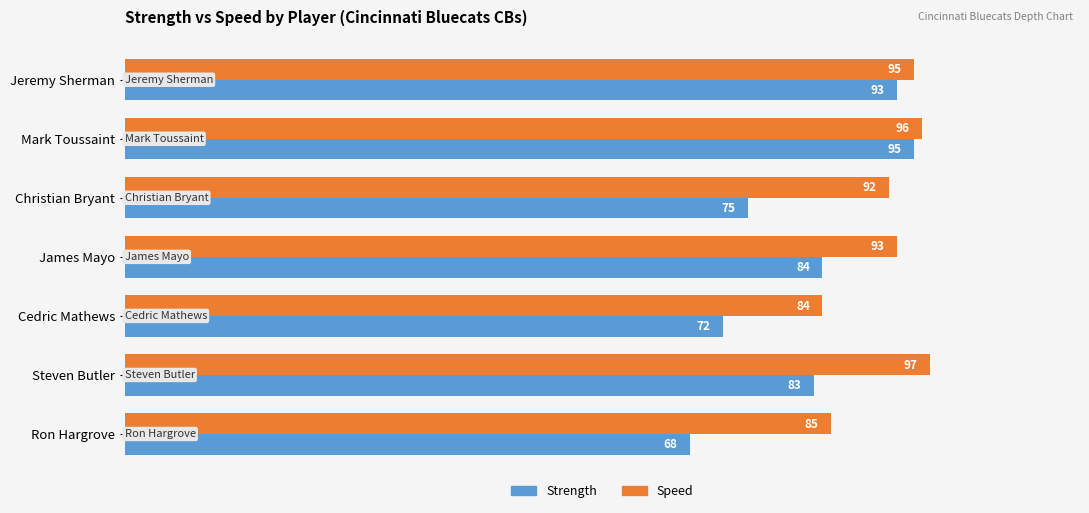

What is the maximum value shown in the chart?

97